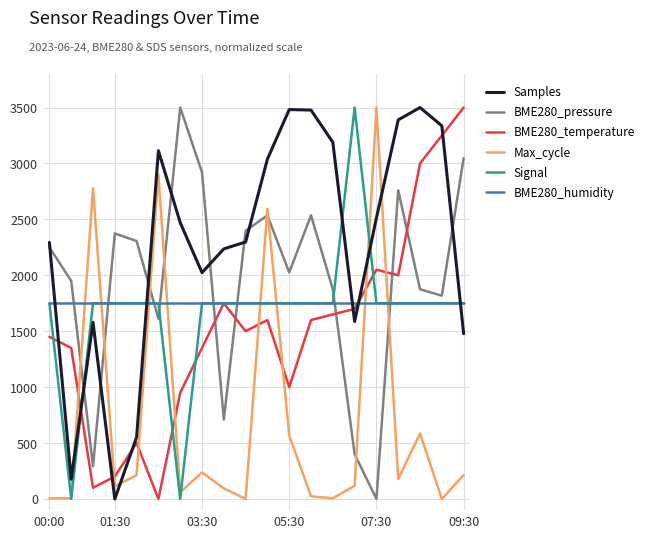

Which series has the largest total across all categories?

Samples